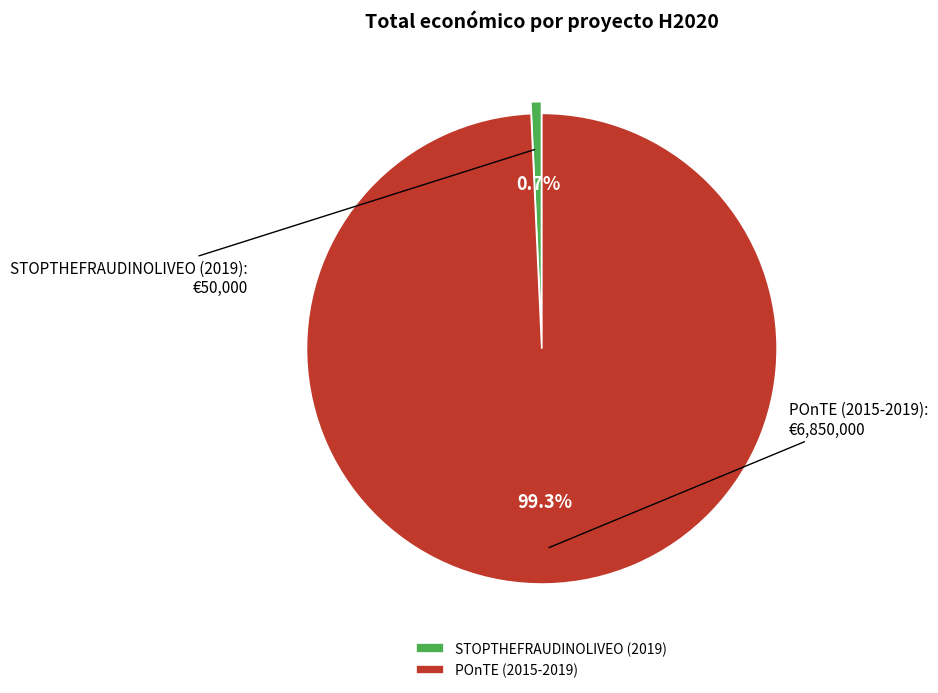

What percentage is the POnTE (2015-2019) slice, to the nearest percent?

99%